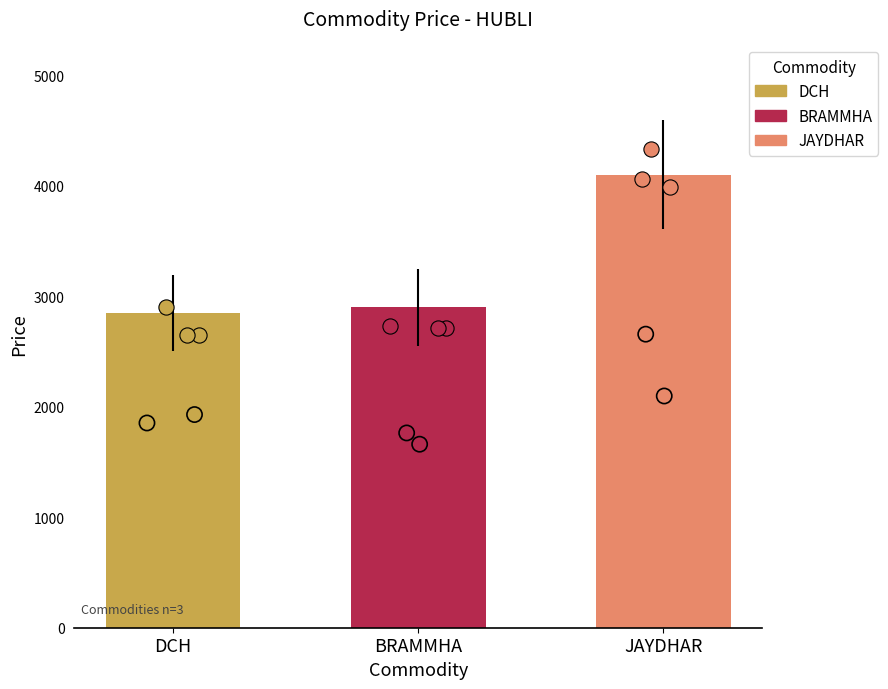

Between JAYDHAR and DCH, which is larger?

JAYDHAR